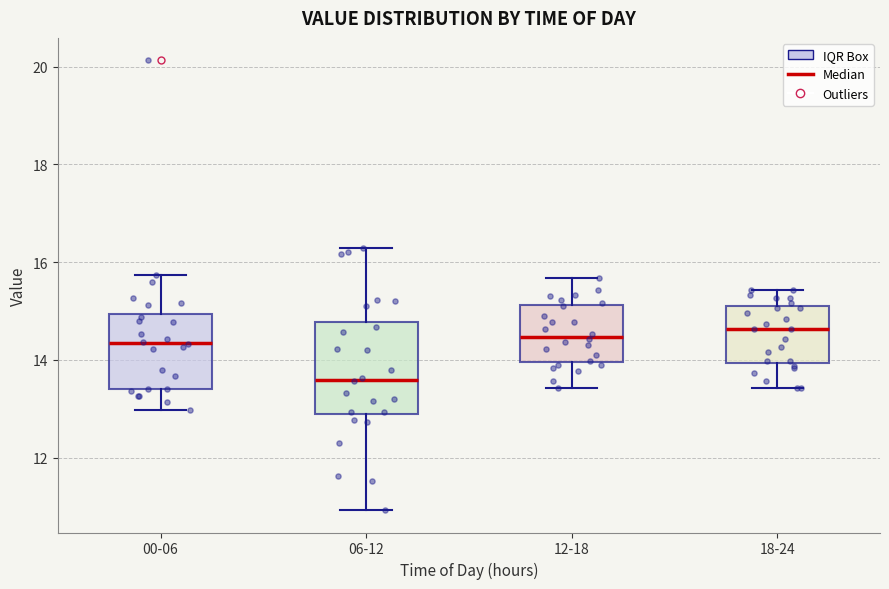

Where is the upper edge of the box for 06-12 on the y-axis? The values are not printed on the chart, so give them approximately, as read against the axis.

14.8